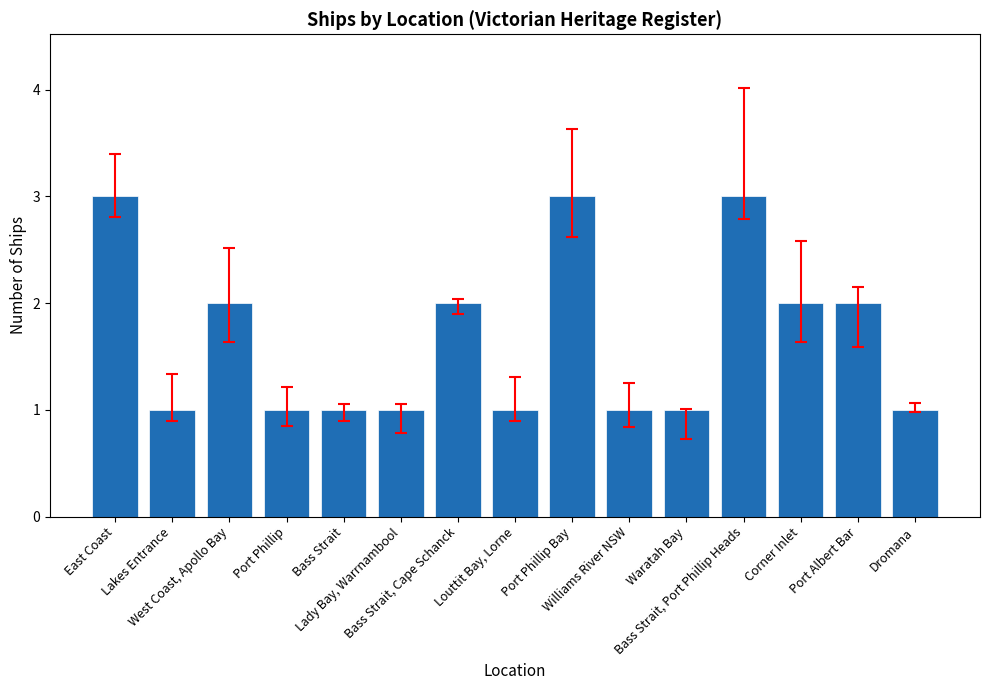

Is it true that the value at Bass Strait is 1?

True